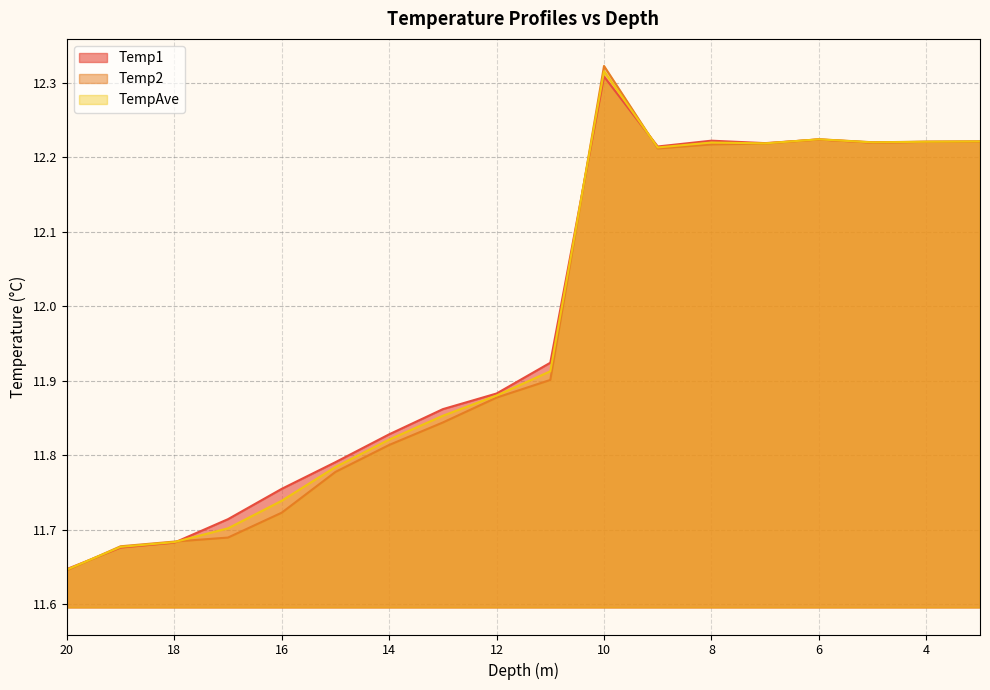

Between 19 and 18, which series saw the biggest shift?

Temp1